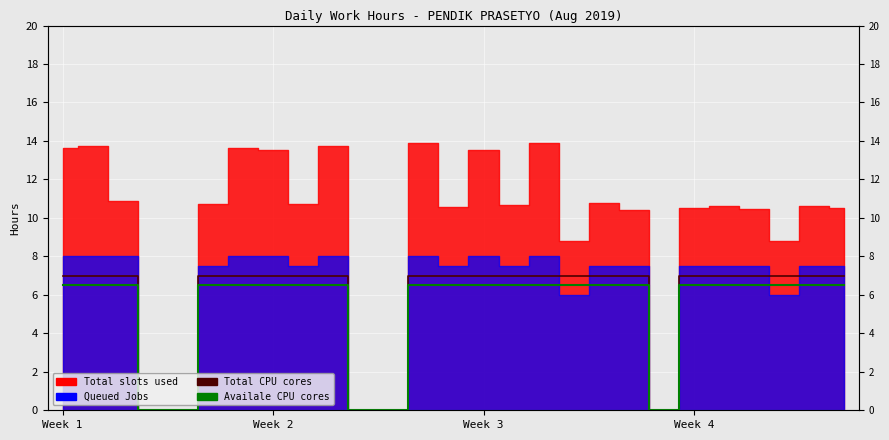

What is the label of the 12th point from the left?

11